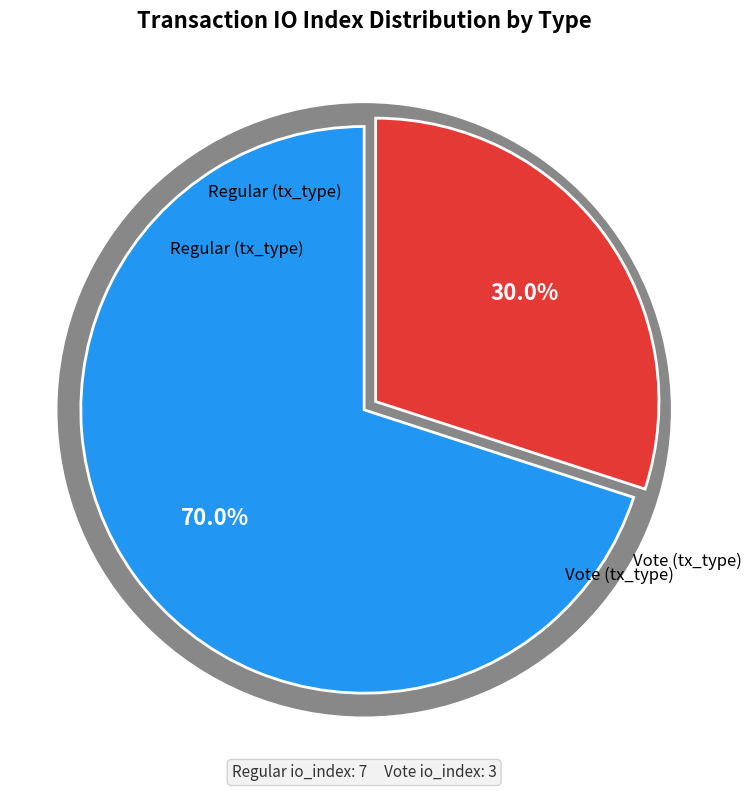

Between Vote (io_index=3) and Regular (io_index=7), which is larger?

Regular (io_index=7)